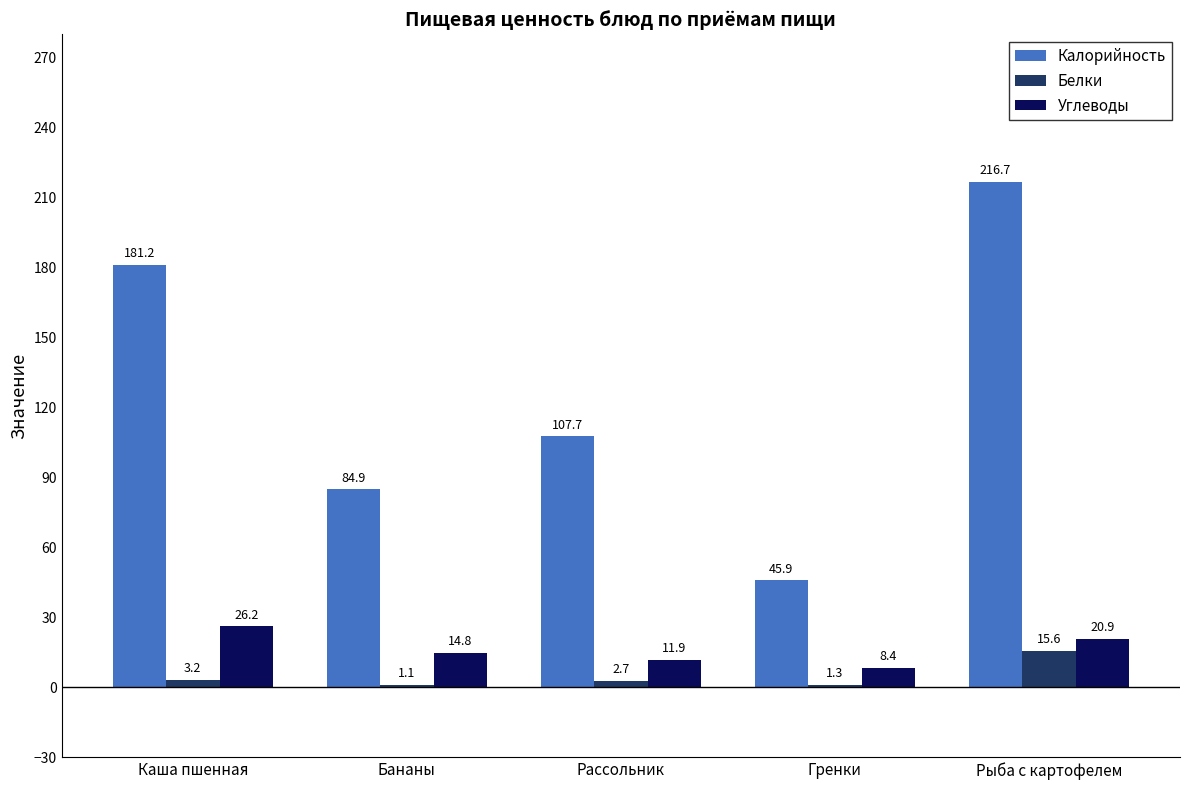

What is the spread (max minus min) of values at Бананы?

83.8